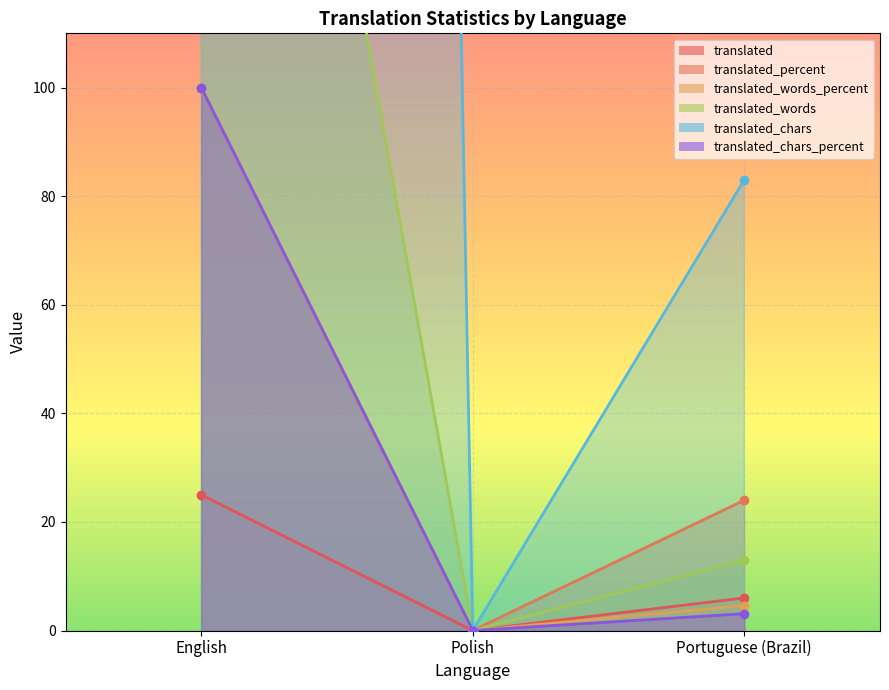

What position from the left is English?

1